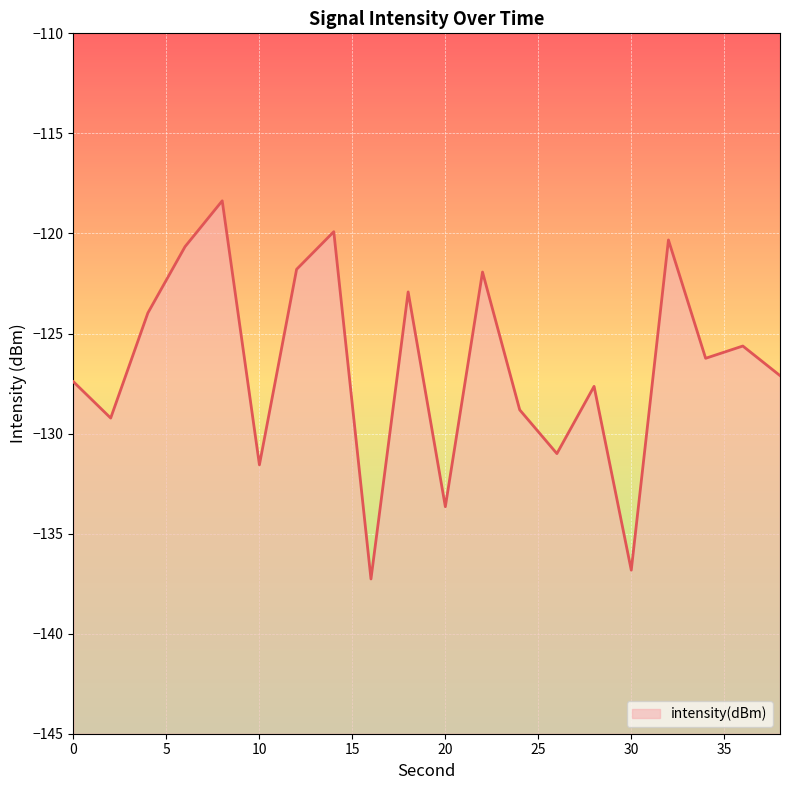

Reading left to right, what are all the values shown in this chart?

0=-127.4	2=-129.2	4=-124.0	6=-120.7	8=-118.4	10=-131.6	12=-121.8	14=-119.9	16=-137.3	18=-122.9	20=-133.7	22=-121.9	24=-128.8	26=-131.0	28=-127.6	30=-136.8	32=-120.3	34=-126.2	36=-125.6	38=-127.1